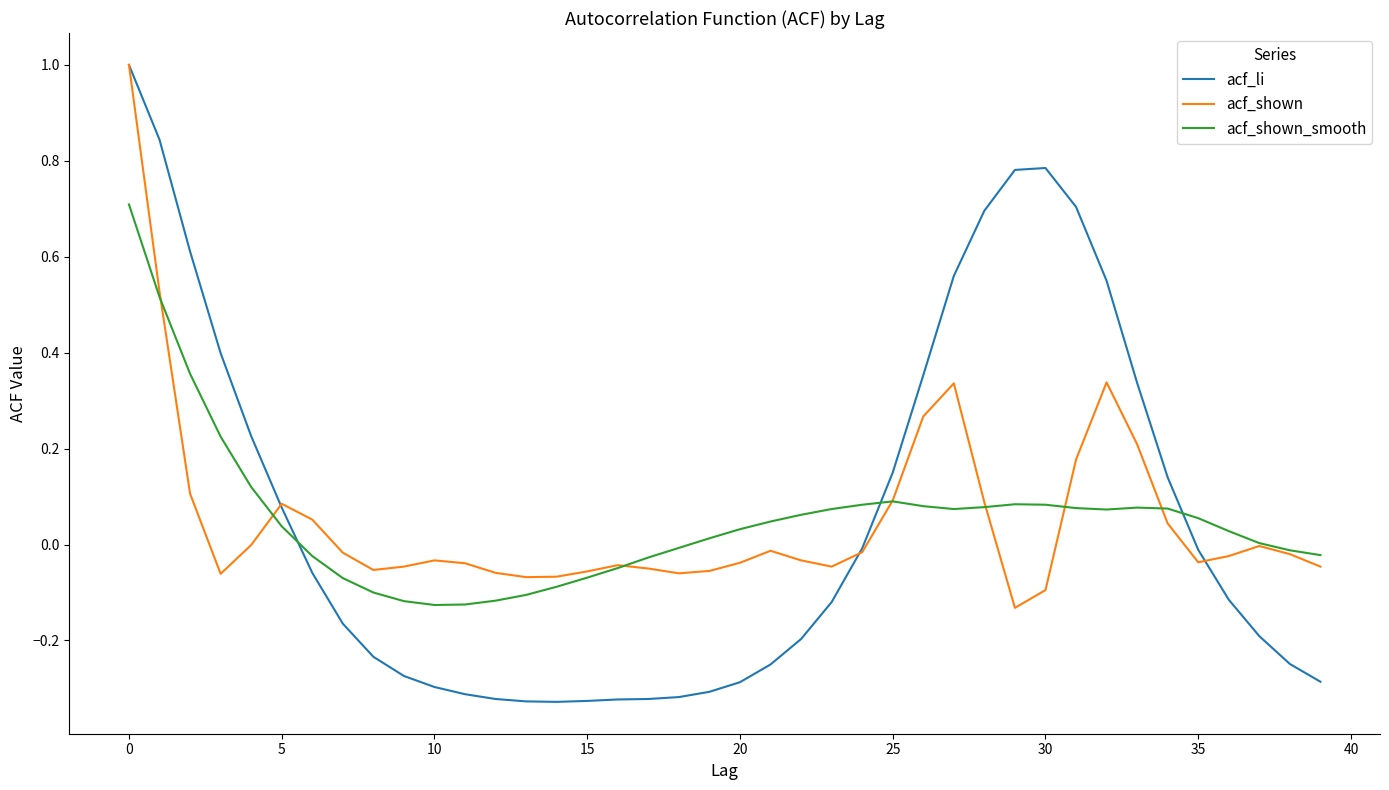

What is the greatest value displayed?

1.0